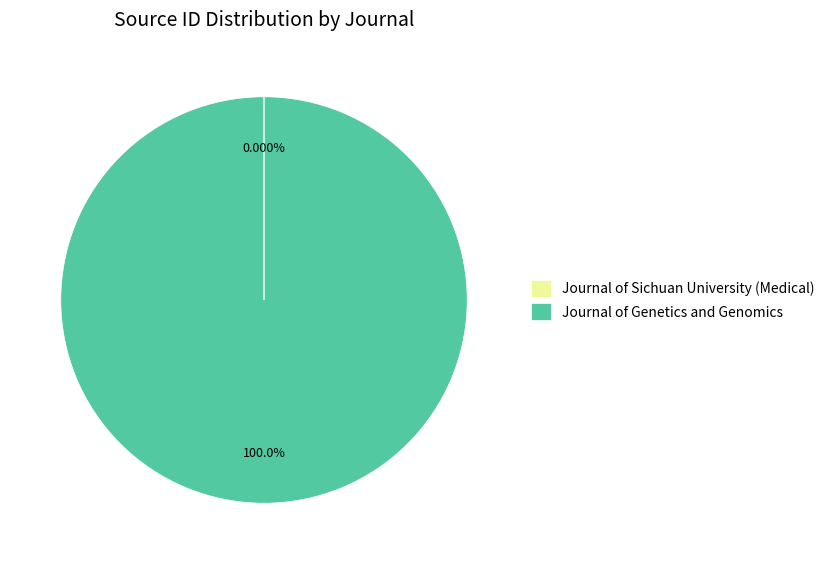

Is there any slice that represents more than half of the pie?

Yes